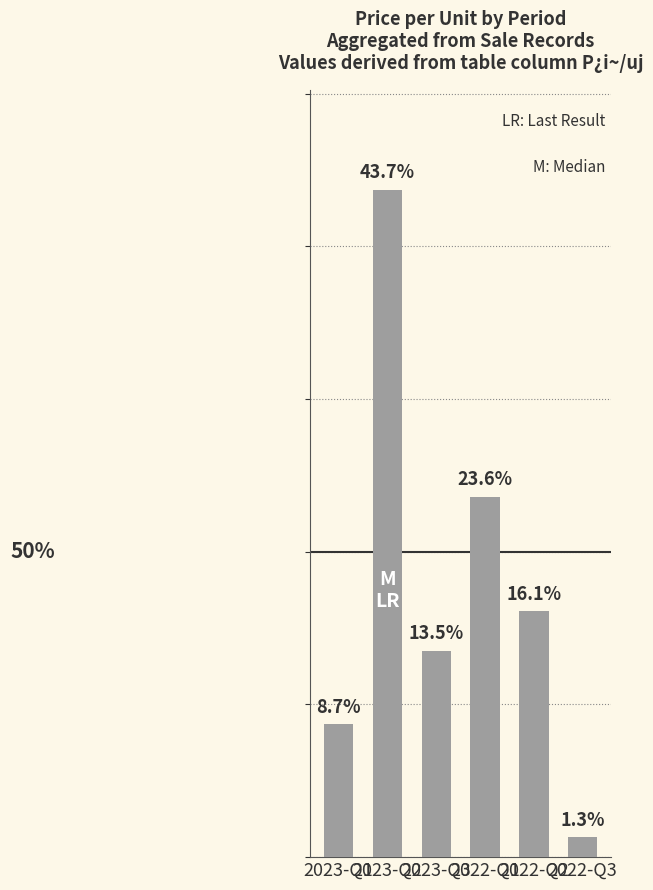

Reading right to left, list all the values displayed in this chart.

2022-Q3=1.3	2022-Q2=16.1	2022-Q1=23.6	2023-Q3=13.5	2023-Q2=43.7	2023-Q1=8.7